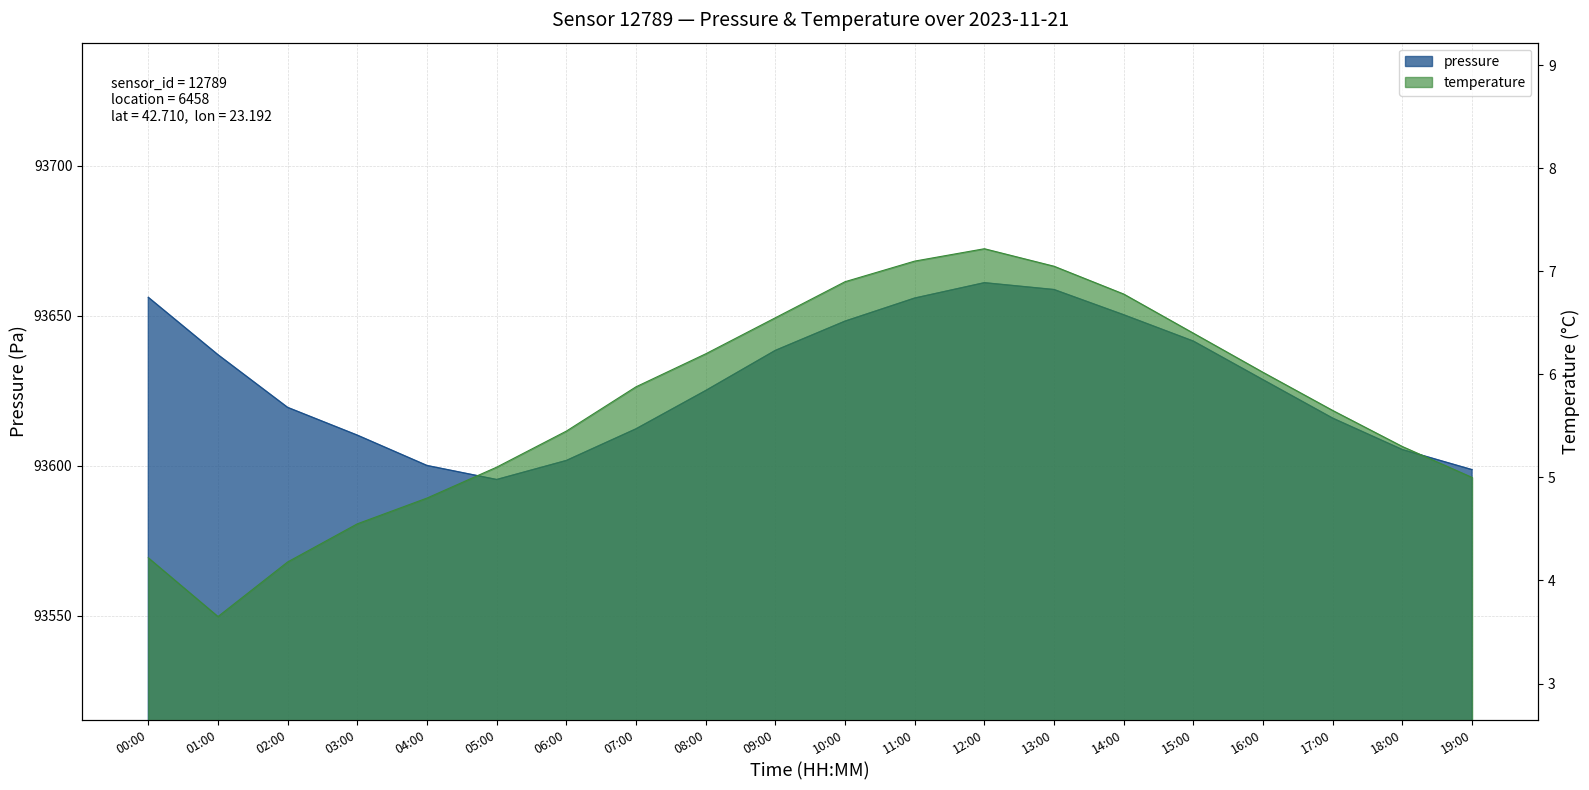

How many lines are shown in the chart?

2